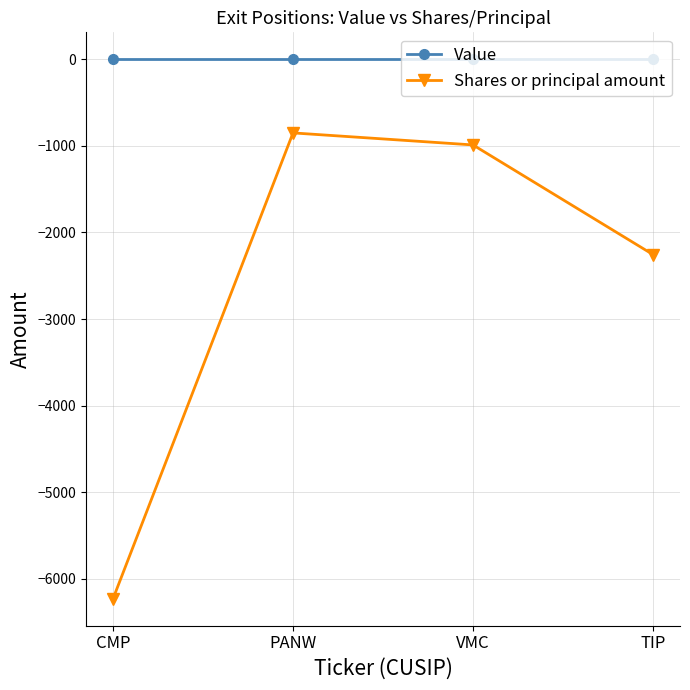

True or false: Shares or principal amount and Value cross at least once.

False